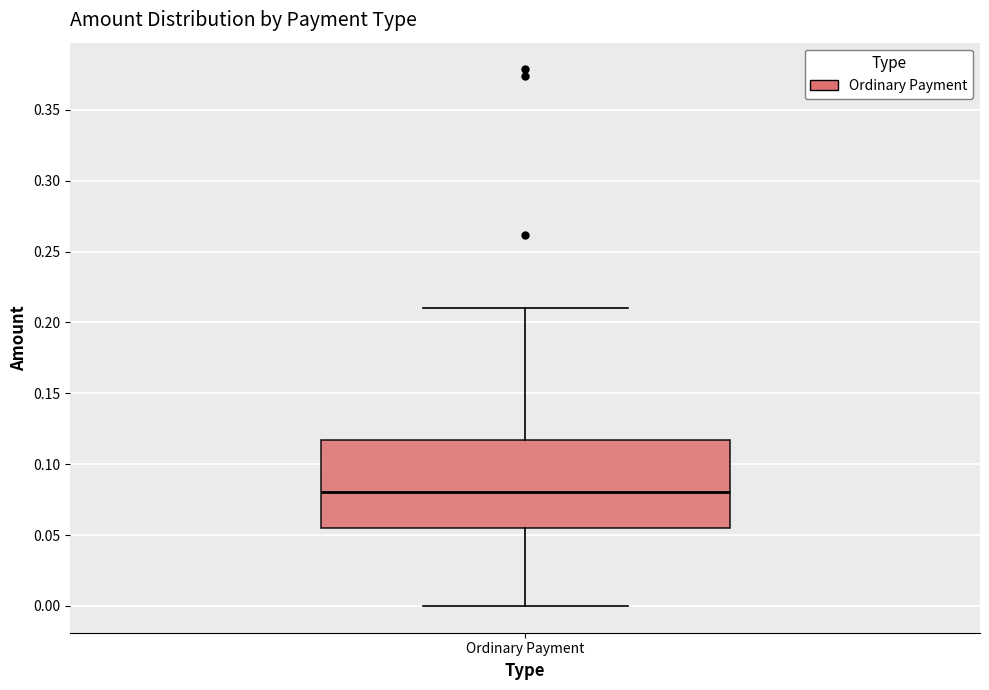

Transcribe this box plot: give where the median line is, the range the box spans, and where the two whiskers end, as read against the y-axis. The values are not printed on the chart, so give them approximately, as read against the axis.

median 0.080, box 0.055 to 0.115, whiskers 0.000 to 0.210